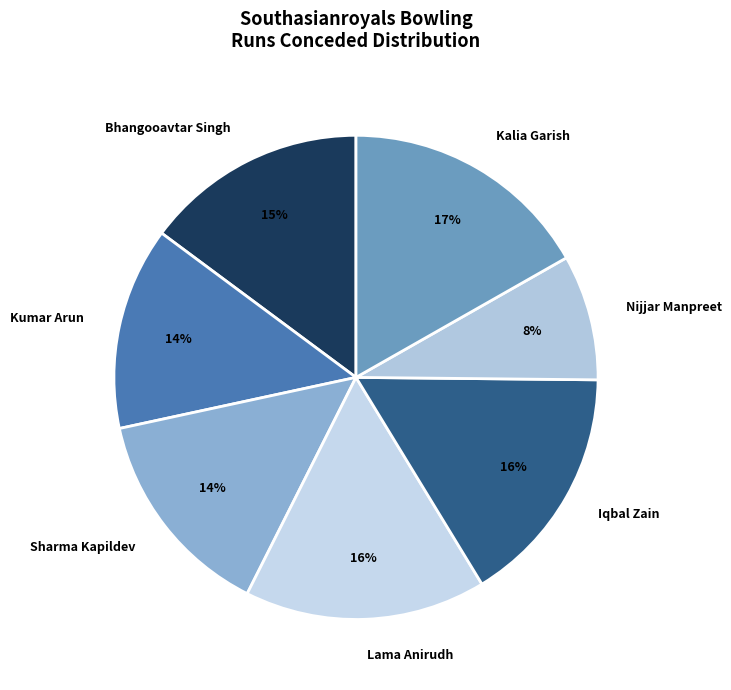

Is there any slice that represents more than half of the pie?

No